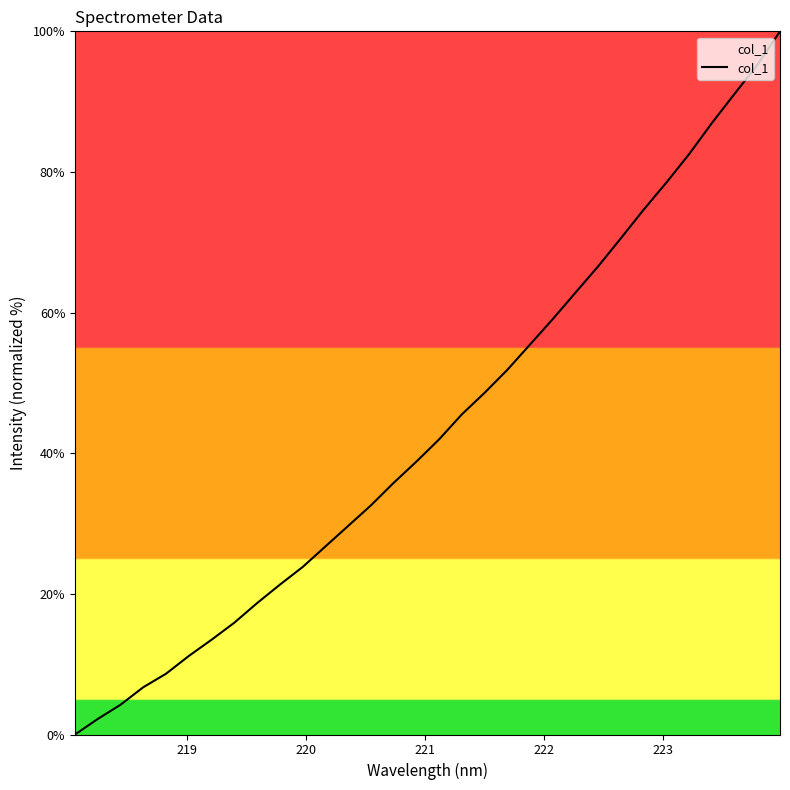

What is the difference between the maximum and minimum values?

100.0